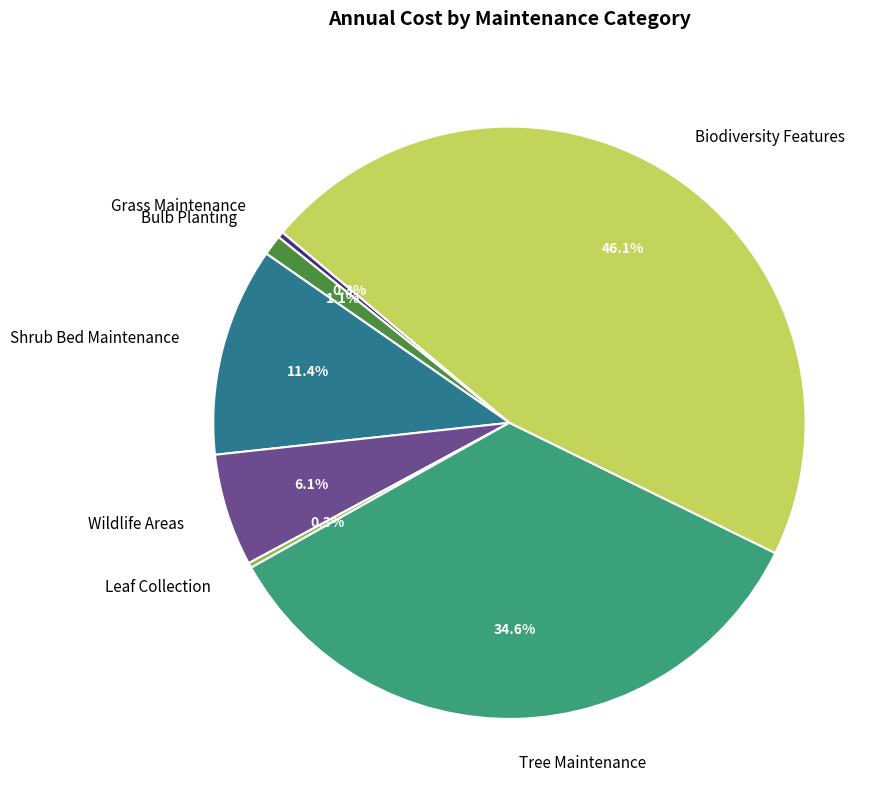

Is the sum of Bulb Planting and Grass Maintenance greater than half?

No